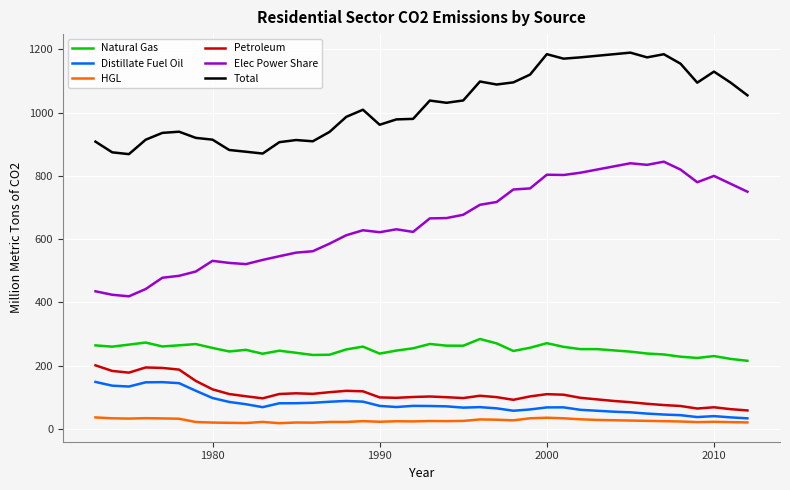

What is the average value of the Total series?

1024.5